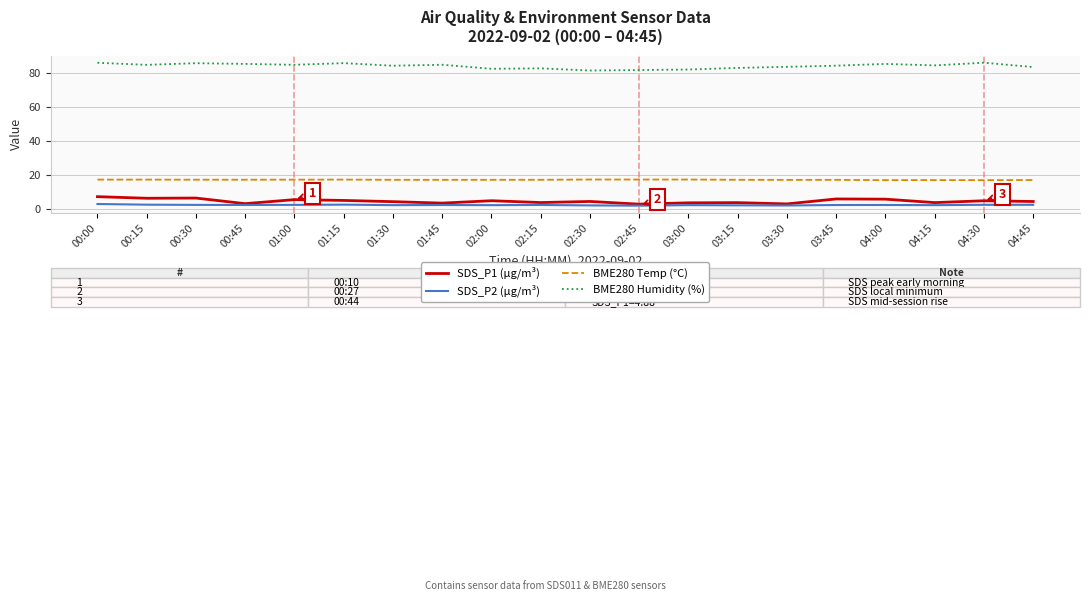

What is the total value across all series at 02:15?

106.3